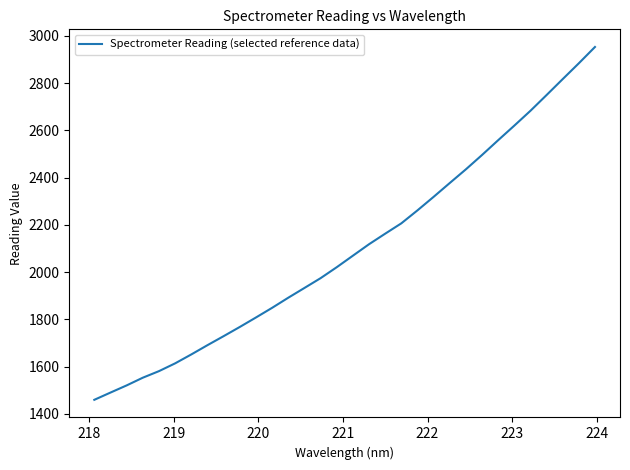

What is the difference between the maximum and minimum values?

1493.6